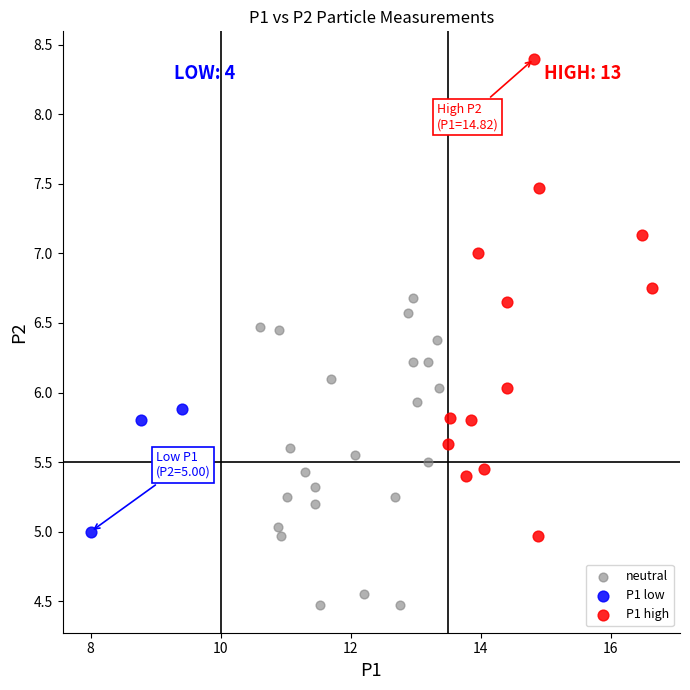

Which series reaches the maximum Y coordinate?

P1 high